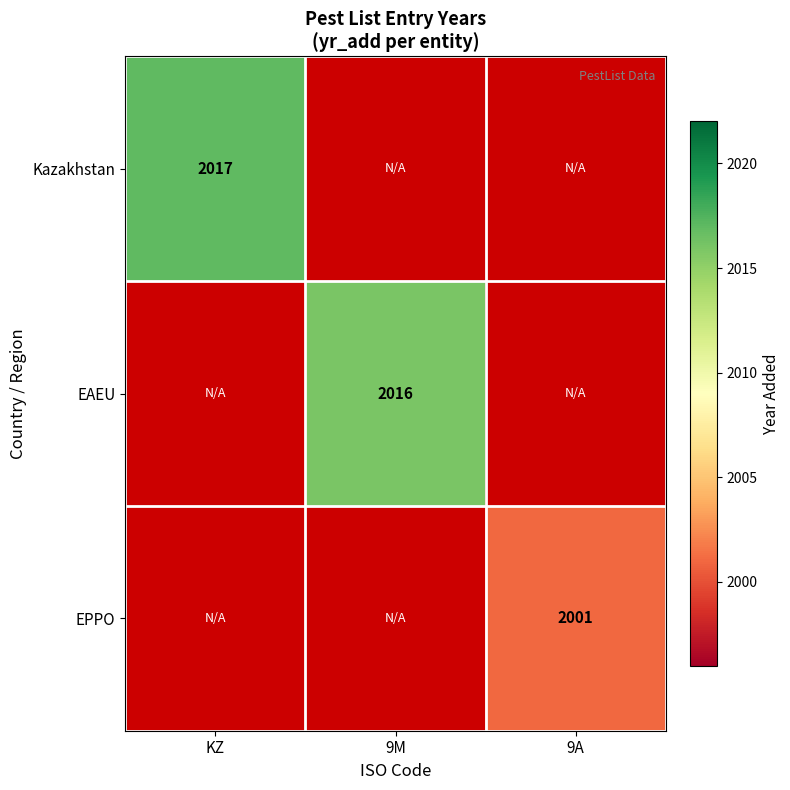

Which category has the highest value across all series?

KZ